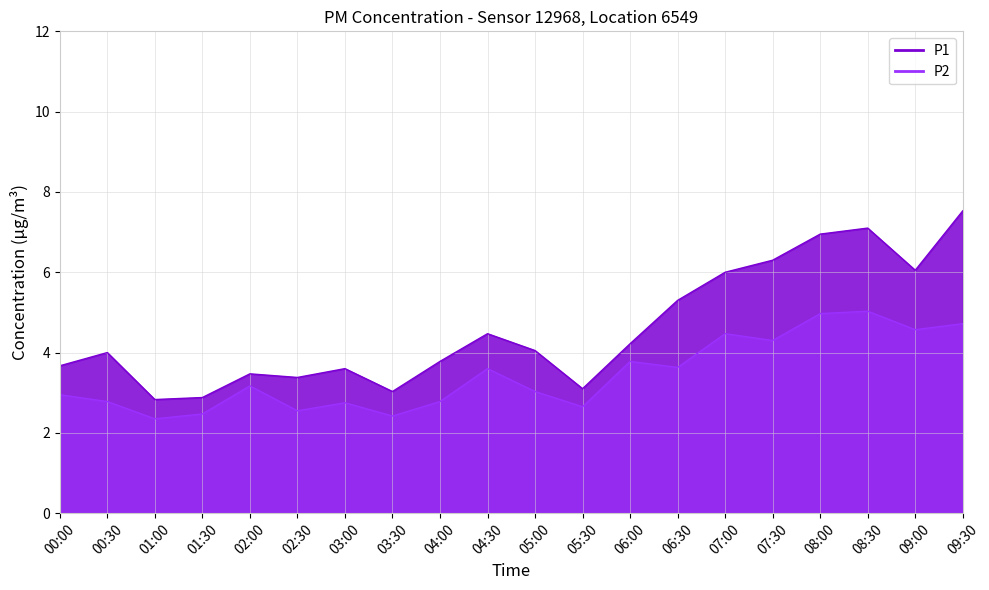

True or false: P2 has more than 1 points higher than both neighbors.

True